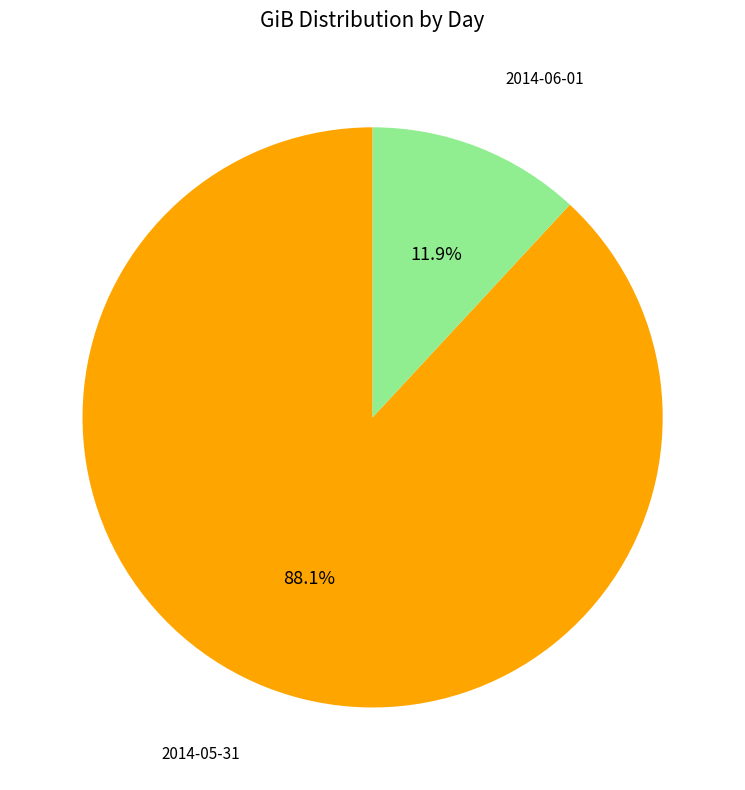

How many segments does this pie chart have?

2